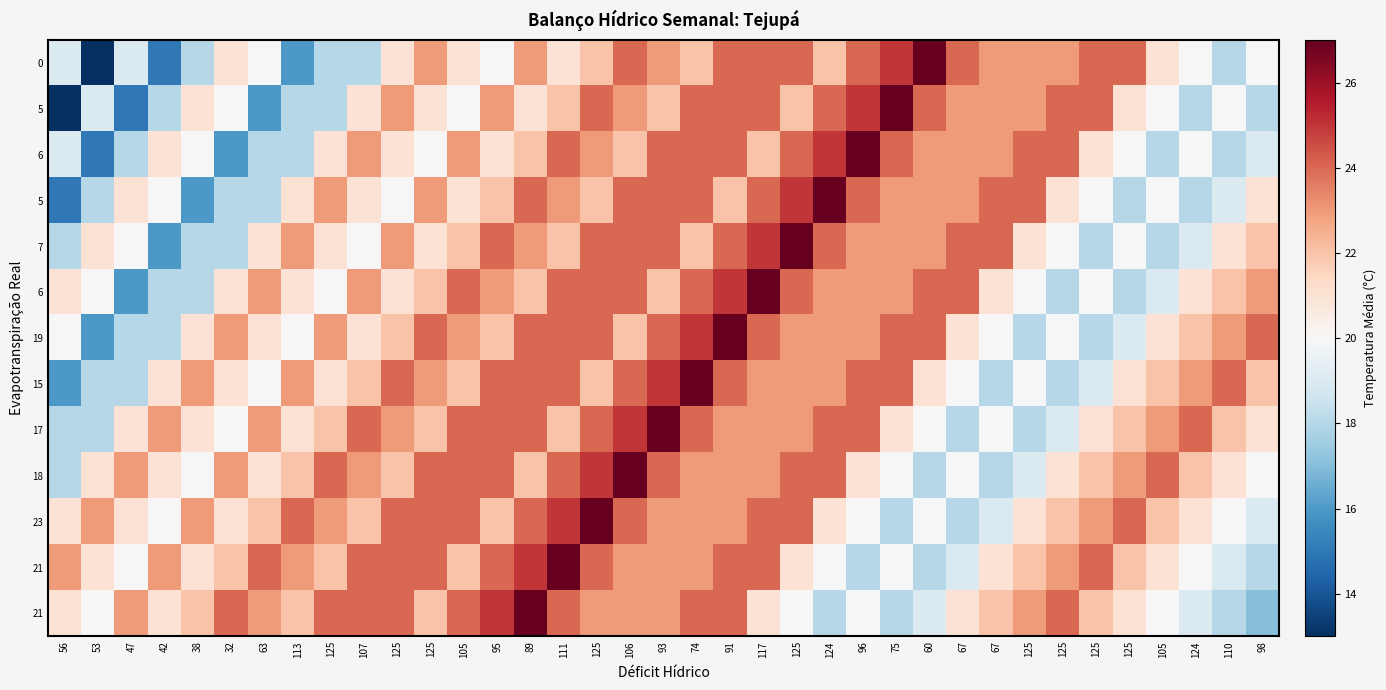

What is the minimum value shown in the chart?

13